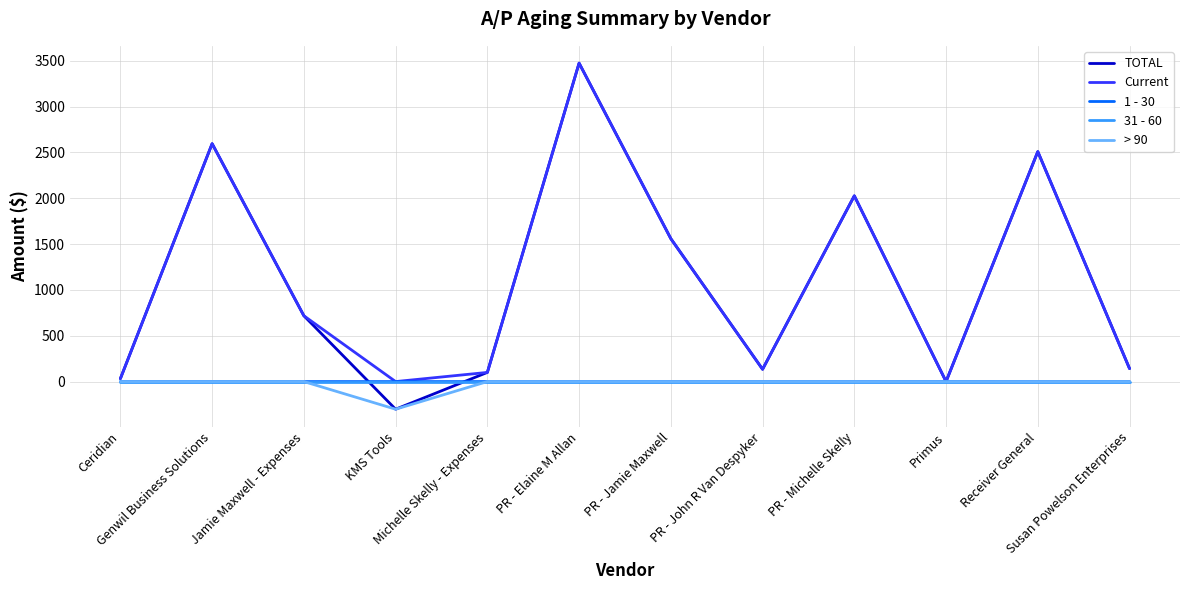

Which series has the widest spread of values?

TOTAL